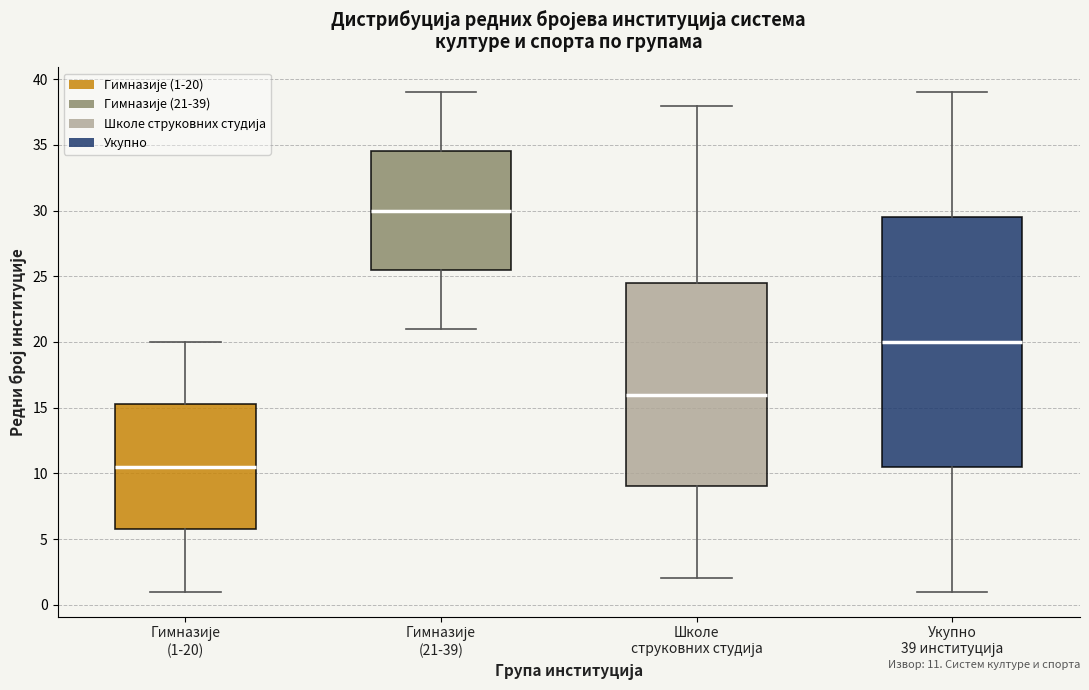

Comparing the boxes themselves (not the whiskers), which one is the tallest?

Укупно 39 институција